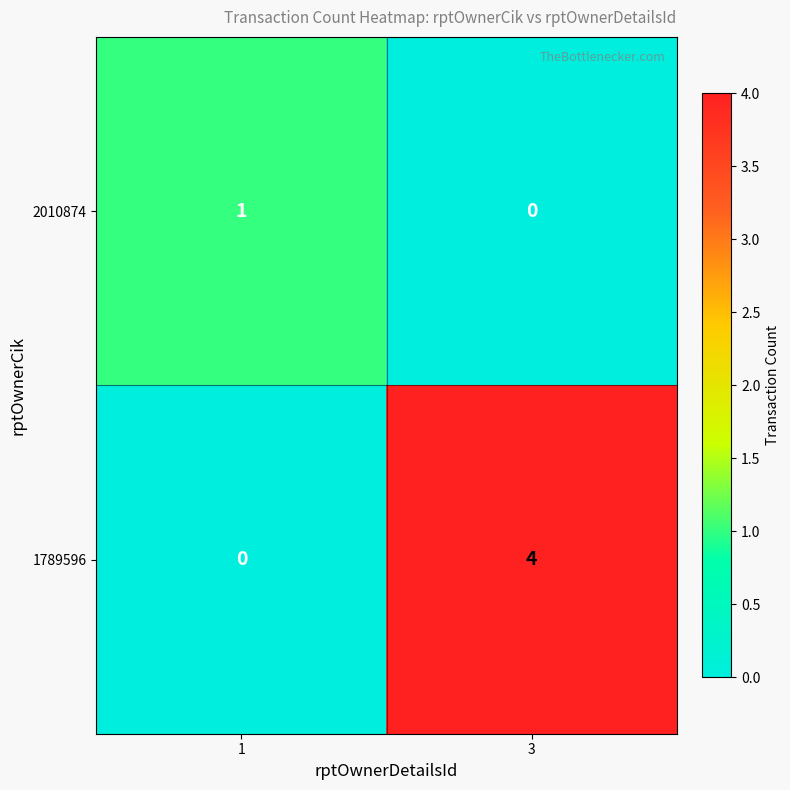

The value of 1789596 at 3 is 7. True or false?

False